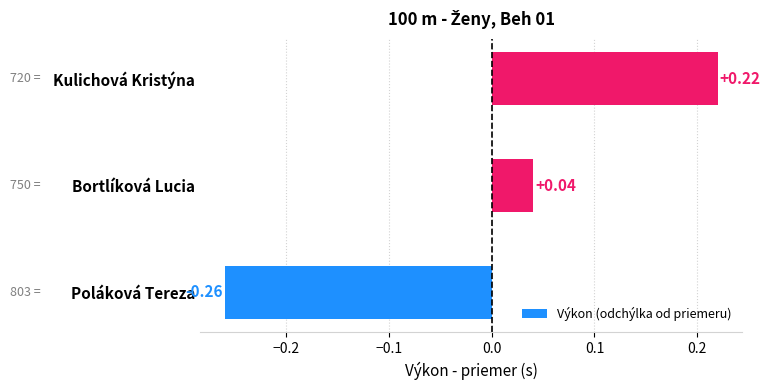

Which has a higher value, Bortlíková Lucia or Poláková Tereza?

Bortlíková Lucia